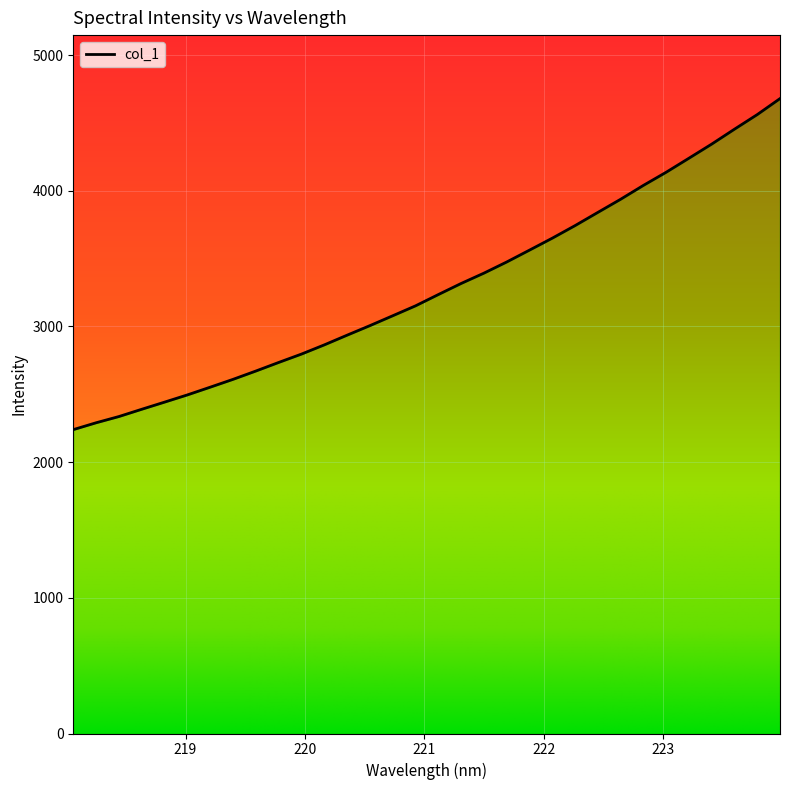

Reading left to right, extract all data points from this chart.

2239.6	2290.1	2336.0	2389.6	2442.3	2495.4	2552.4	2610.1	2671.3	2734.6	2796.3	2864.0	2935.5	3005.9	3078.6	3151.7	3234.8	3316.5	3392.6	3474.8	3562.2	3650.3	3743.0	3840.3	3937.1	4039.3	4136.3	4239.7	4343.8	4453.7	4561.3	4679.2